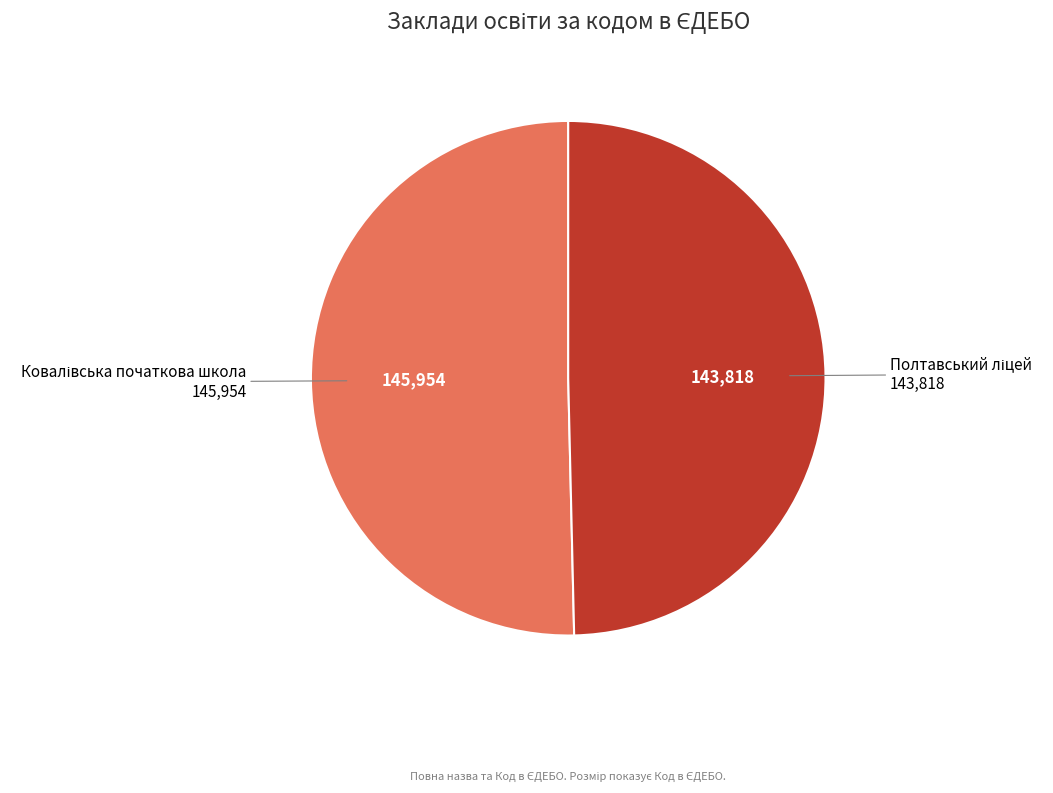

How many segments does this pie chart have?

2